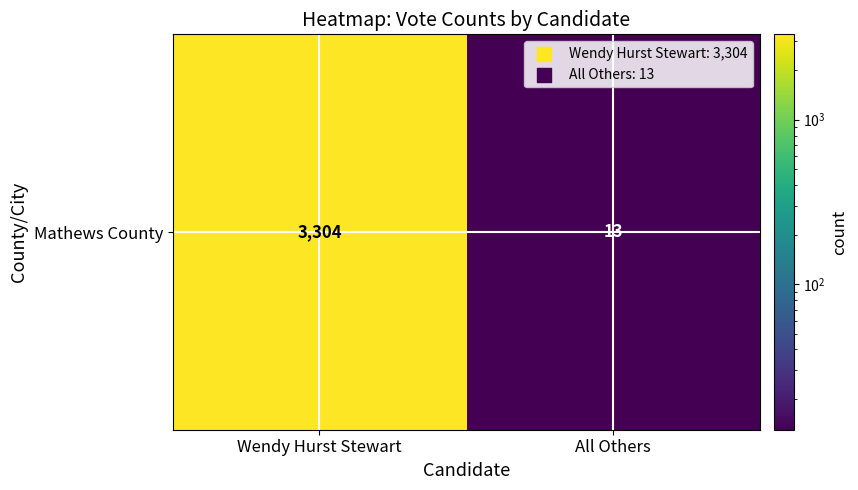

Reading left to right, extract all data points from this chart.

Wendy Hurst Stewart=3304	All Others=13